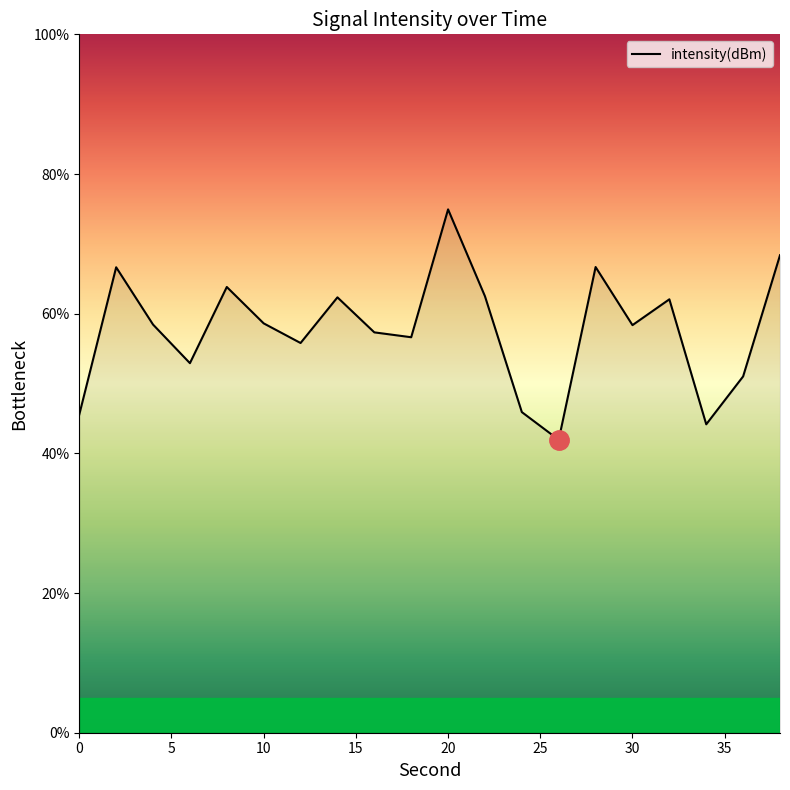

What is the difference between the maximum and minimum values?

33.0